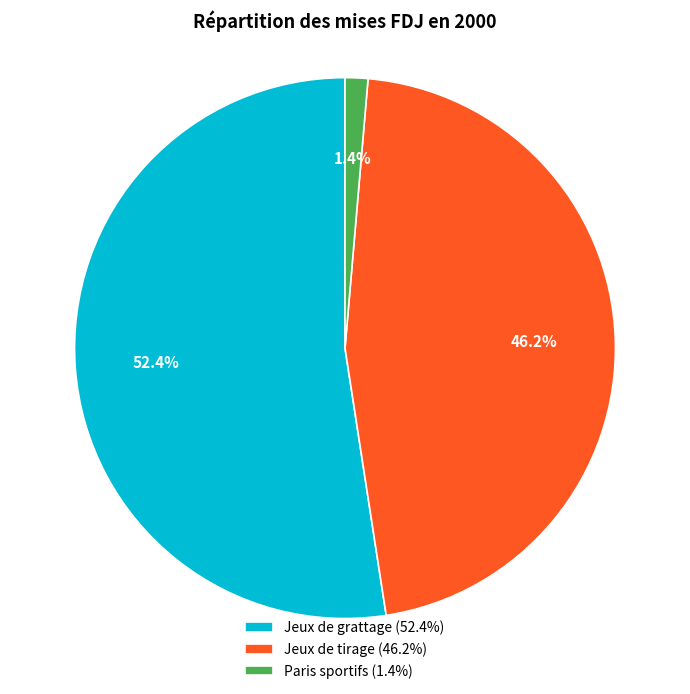

Between Jeux de grattage and Jeux de tirage, which is larger?

Jeux de grattage